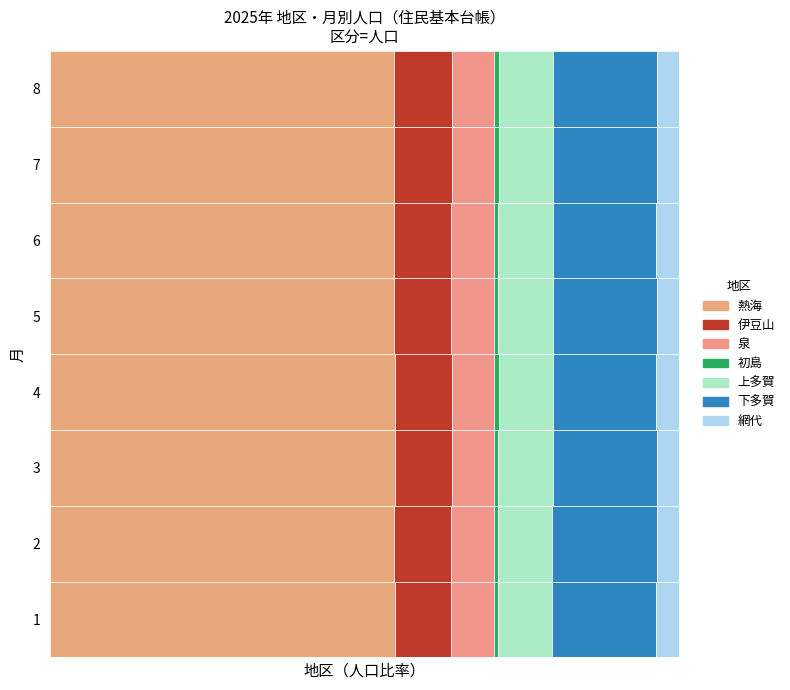

The 7 series shows 3698 at 泉. True or false?

False